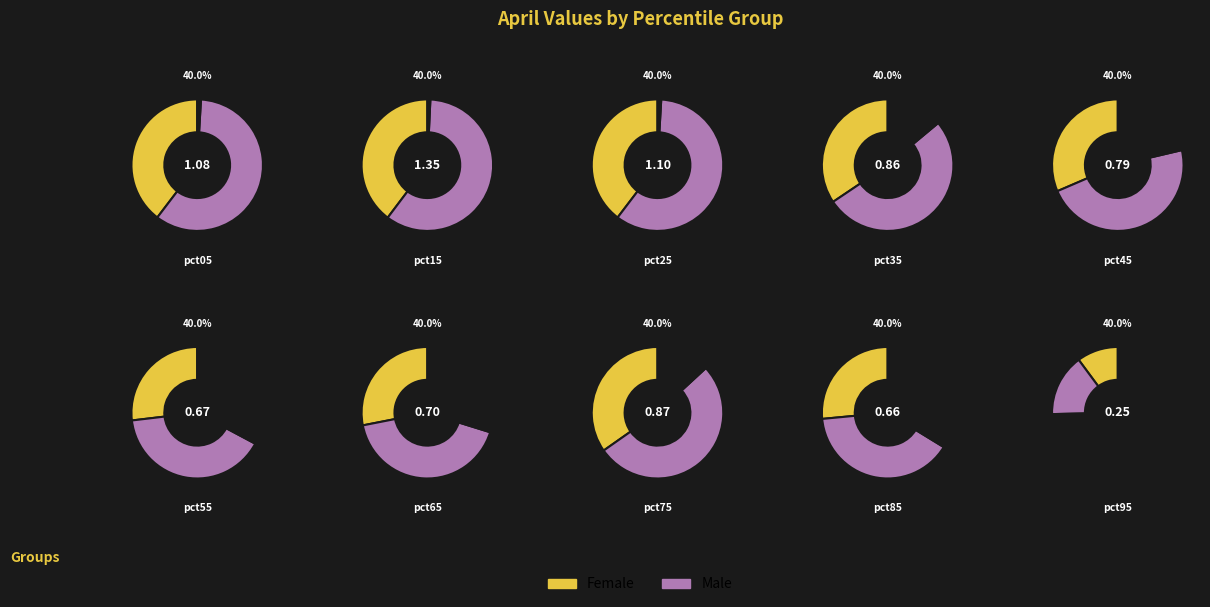

To the nearest percent, what is the combined percentage of 9 and 3?

13%